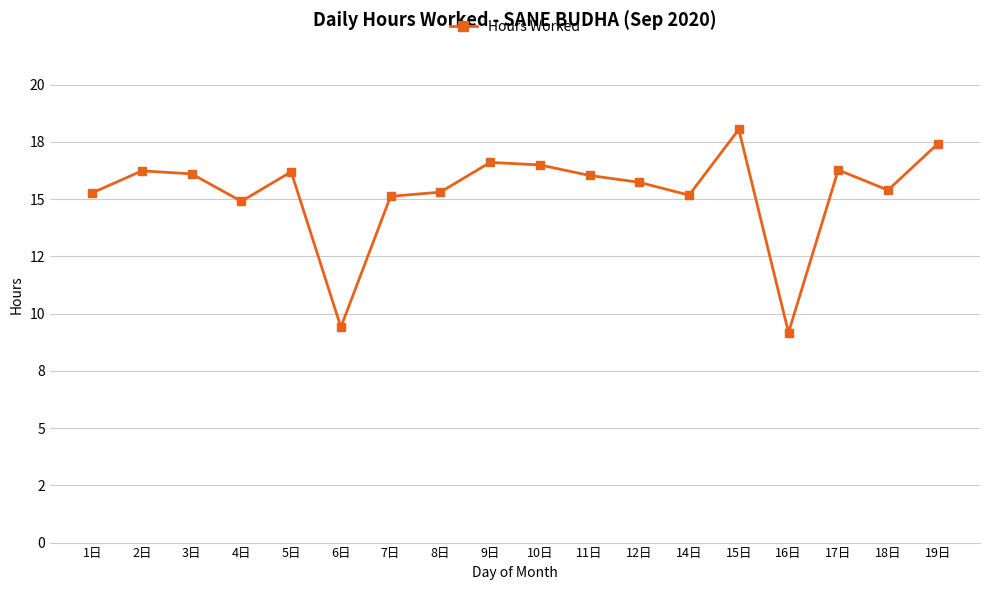

The chart shows a value of 5.6 at 19日. True or false?

False